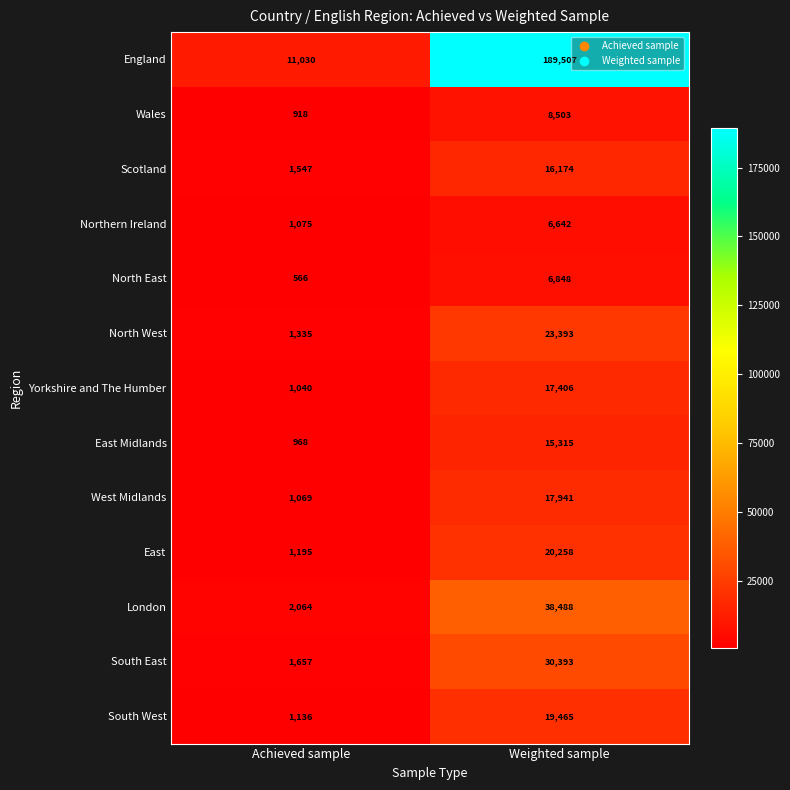

Reading left to right, what are all the values shown in this chart?

England: Achieved sample=11030	Weighted sample=189507
Wales: Achieved sample=918	Weighted sample=8503
Scotland: Achieved sample=1547	Weighted sample=16174
Northern Ireland: Achieved sample=1075	Weighted sample=6642
North East: Achieved sample=566	Weighted sample=6848
North West: Achieved sample=1335	Weighted sample=23393
Yorkshire and The Humber: Achieved sample=1040	Weighted sample=17406
East Midlands: Achieved sample=968	Weighted sample=15315
West Midlands: Achieved sample=1069	Weighted sample=17941
East: Achieved sample=1195	Weighted sample=20258
London: Achieved sample=2064	Weighted sample=38488
South East: Achieved sample=1657	Weighted sample=30393
South West: Achieved sample=1136	Weighted sample=19465